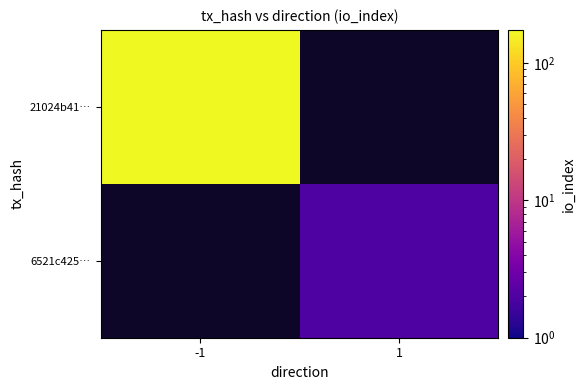

Rank the categories by 21024b41… value from highest to lowest.

-1, 1